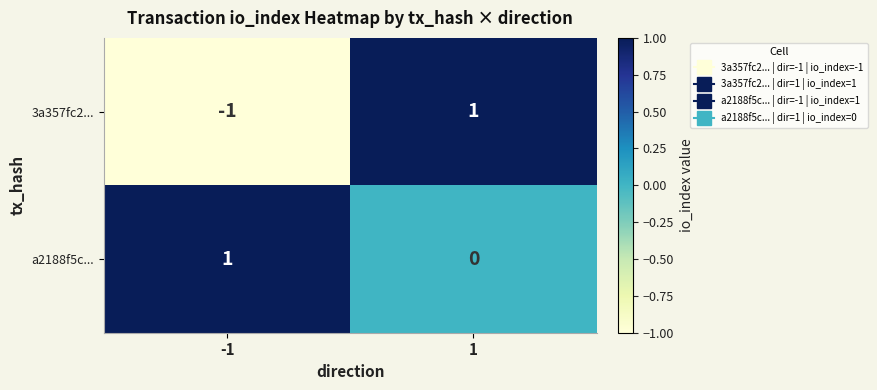

List the series in order of their overall mean, lowest first.

3a357fc2..., a2188f5c...